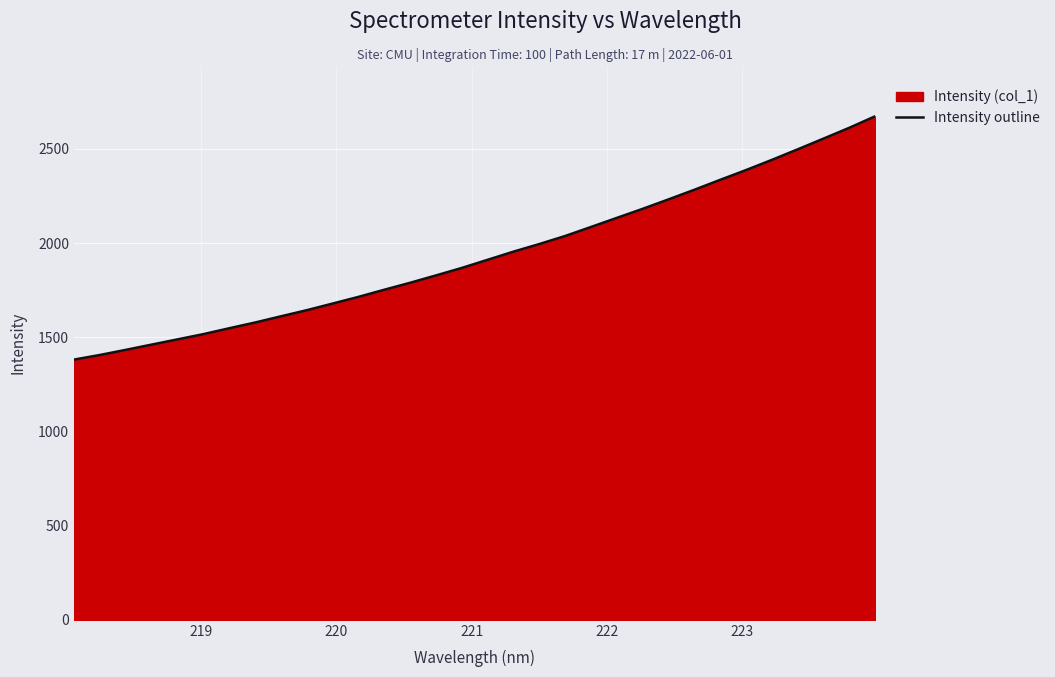

What is the maximum value shown in the chart?

2672.5